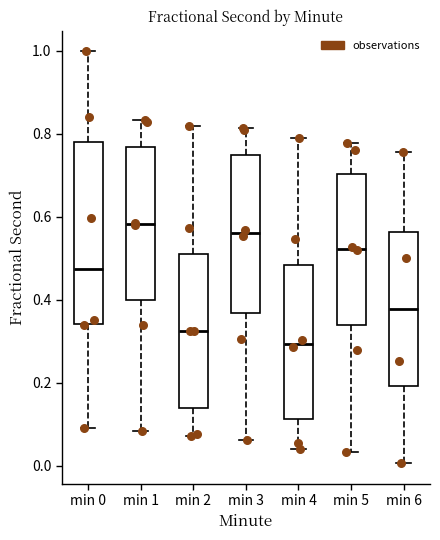

Reading left to right, transcribe this box plot: for each box, give where its median line is, the range the box spans, and where its two whiskers end, as read against the y-axis. The values are not printed on the chart, so give them approximately, as read against the axis.

min 0: median 0.48, box 0.34 to 0.78, whiskers 0.10 to 1.00
min 1: median 0.58, box 0.40 to 0.76, whiskers 0.08 to 0.84
min 2: median 0.32, box 0.14 to 0.52, whiskers 0.08 to 0.82
min 3: median 0.56, box 0.36 to 0.74, whiskers 0.06 to 0.82
min 4: median 0.30, box 0.12 to 0.48, whiskers 0.04 to 0.80
min 5: median 0.52, box 0.34 to 0.70, whiskers 0.04 to 0.78
min 6: median 0.38, box 0.20 to 0.56, whiskers 0.00 to 0.76